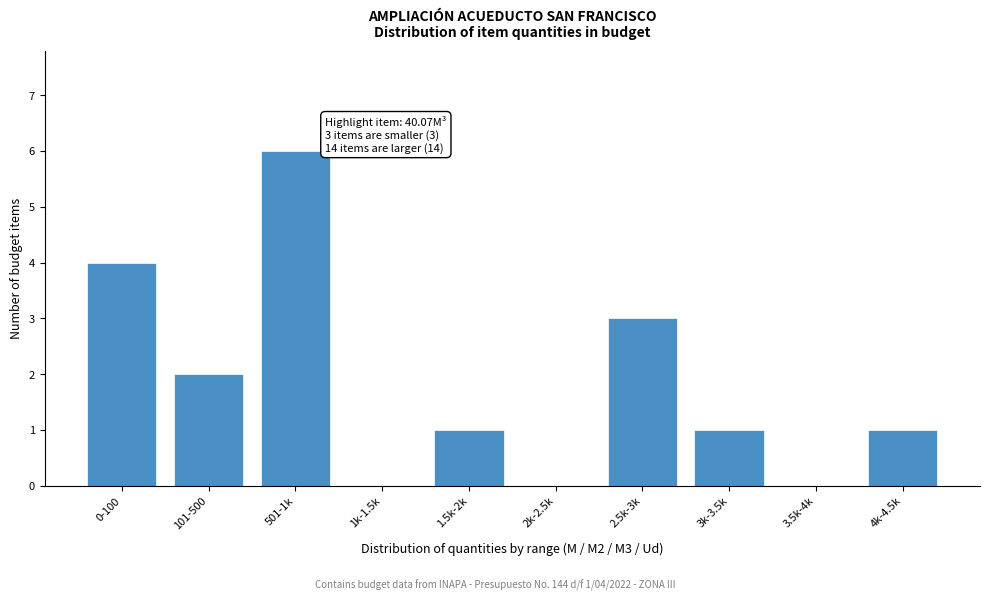

Reading left to right, transcribe all the data shown in this chart.

0-100=4	101-500=2	501-1k=6	1k-1.5k=0	1.5k-2k=1	2k-2.5k=0	2.5k-3k=3	3k-3.5k=1	3.5k-4k=0	4k-4.5k=1